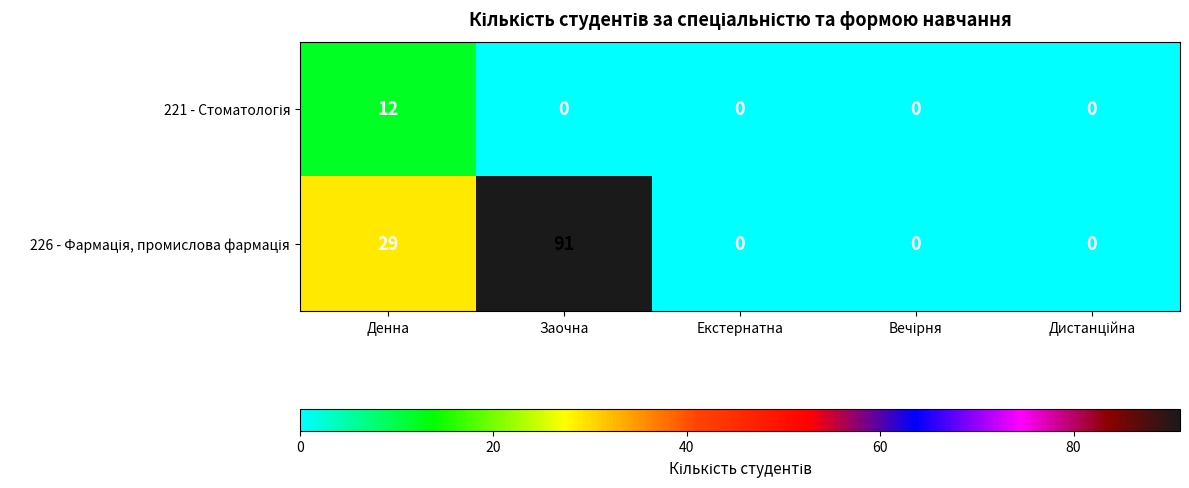

What is the spread (max minus min) of values at Заочна?

91